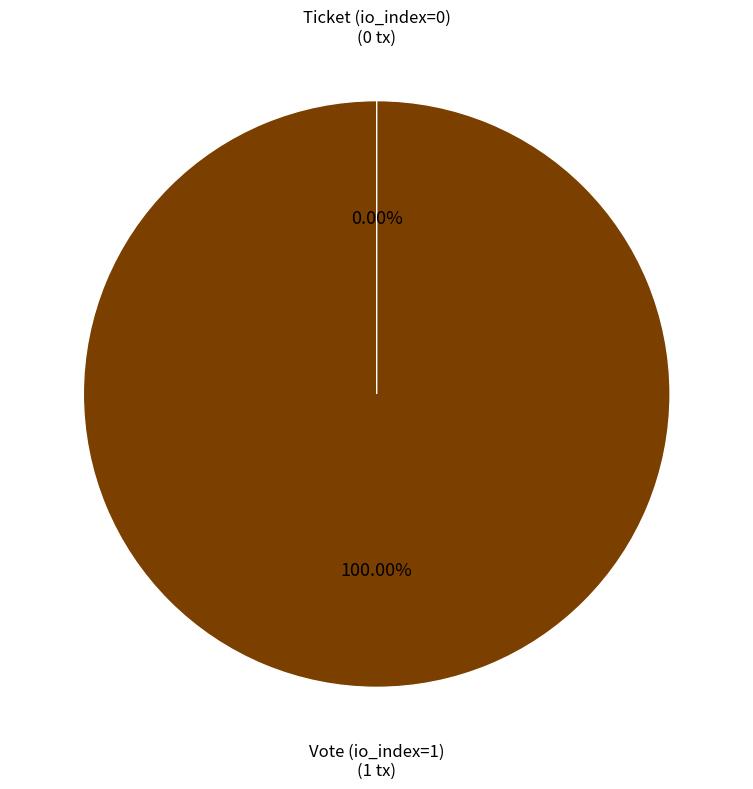

To the nearest percent, what is the difference between the largest and smallest slice percentages?

100%